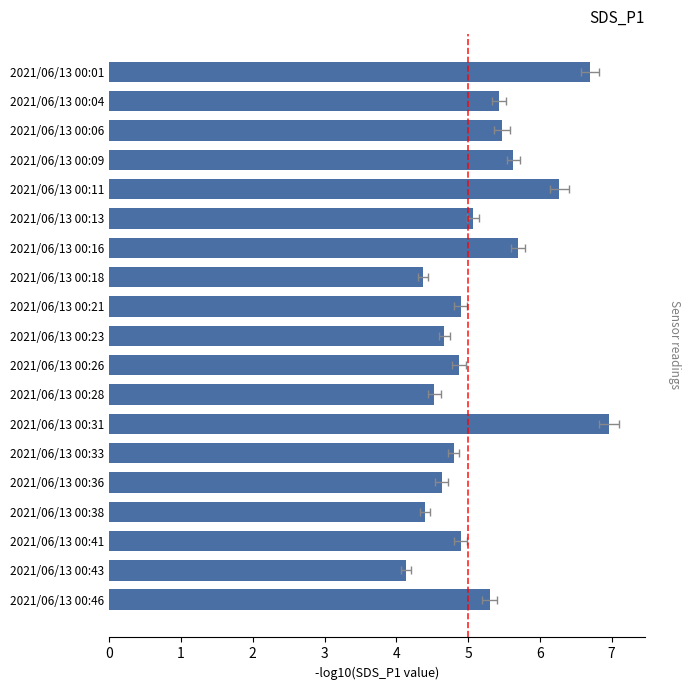

What is the greatest value displayed?

7.0